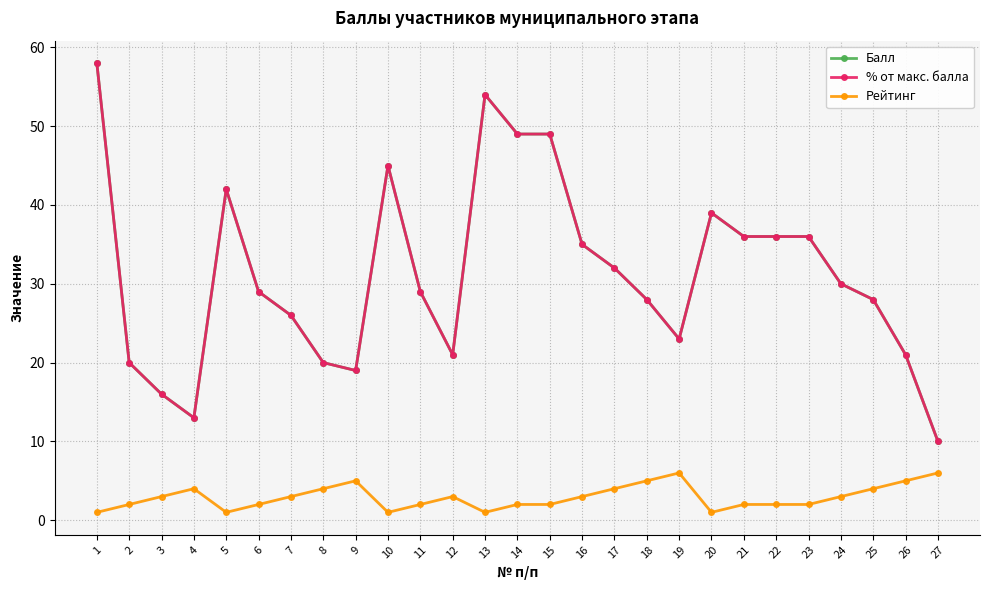

Is the value of Рейтинг at 20 greater than the value of Балл at 7?

No